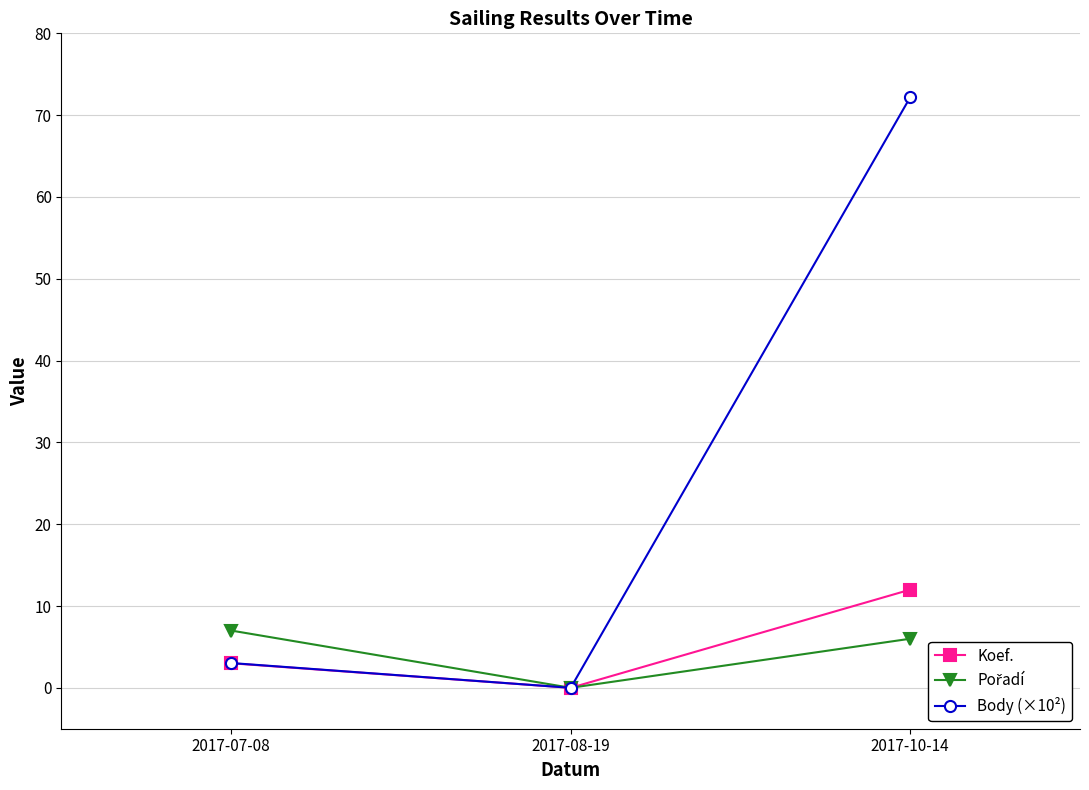

Which series has the widest spread of values?

Body (×10²)